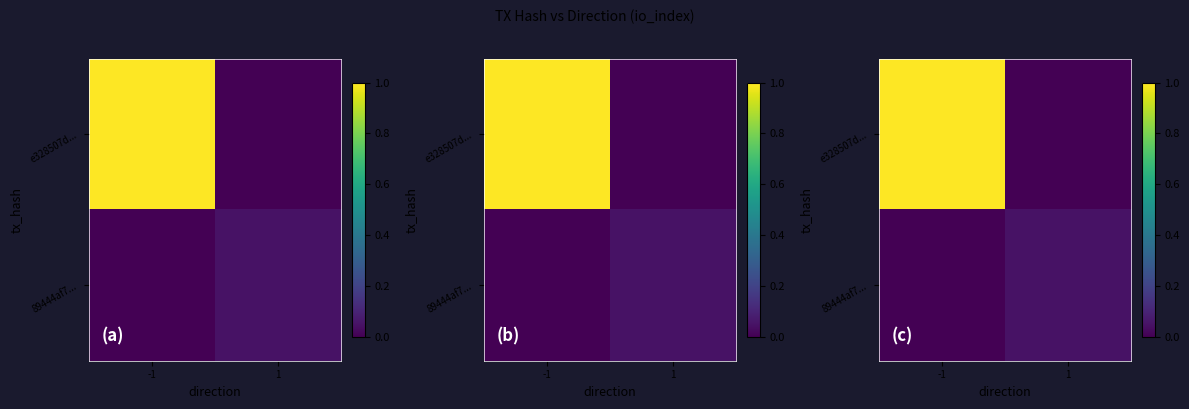

How many categories are shown in the chart?

2